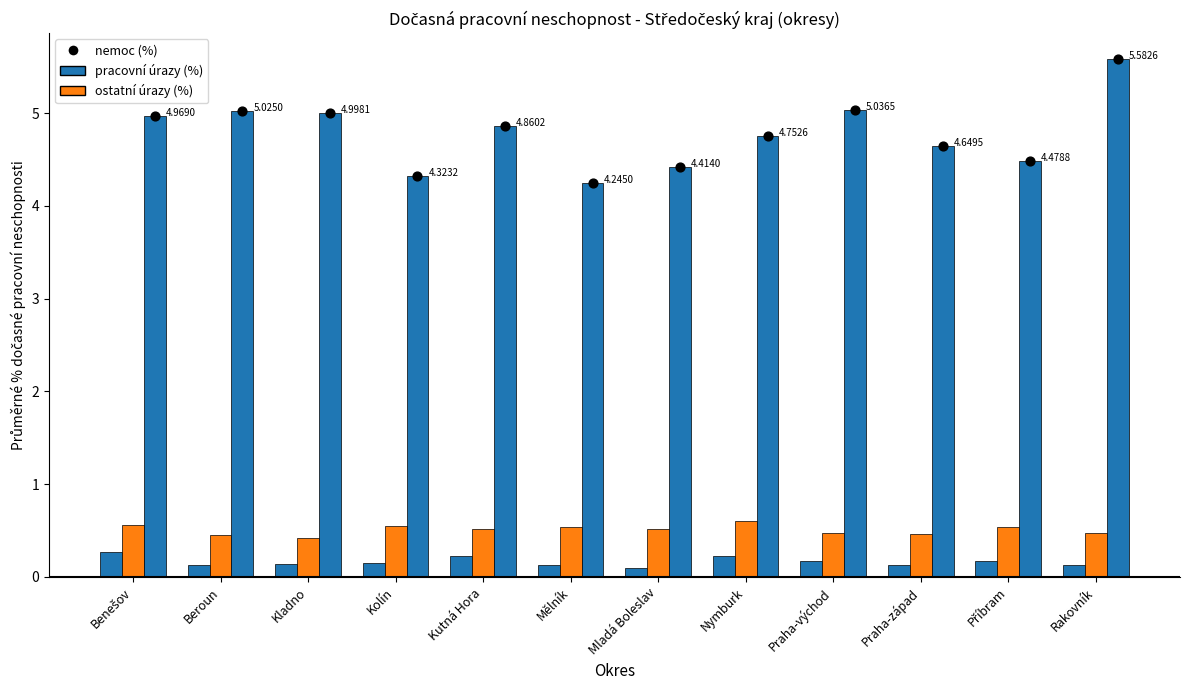

Which series reaches the maximum Y coordinate?

nemoc (%)